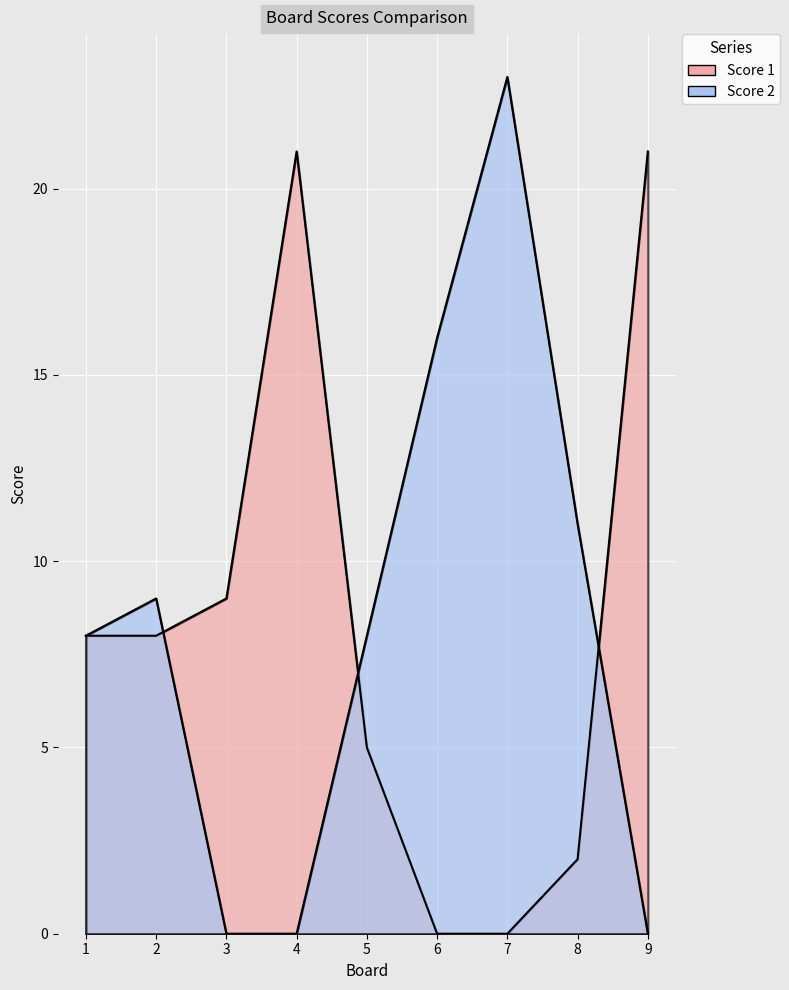

Between 2 and 9, which is larger?

9